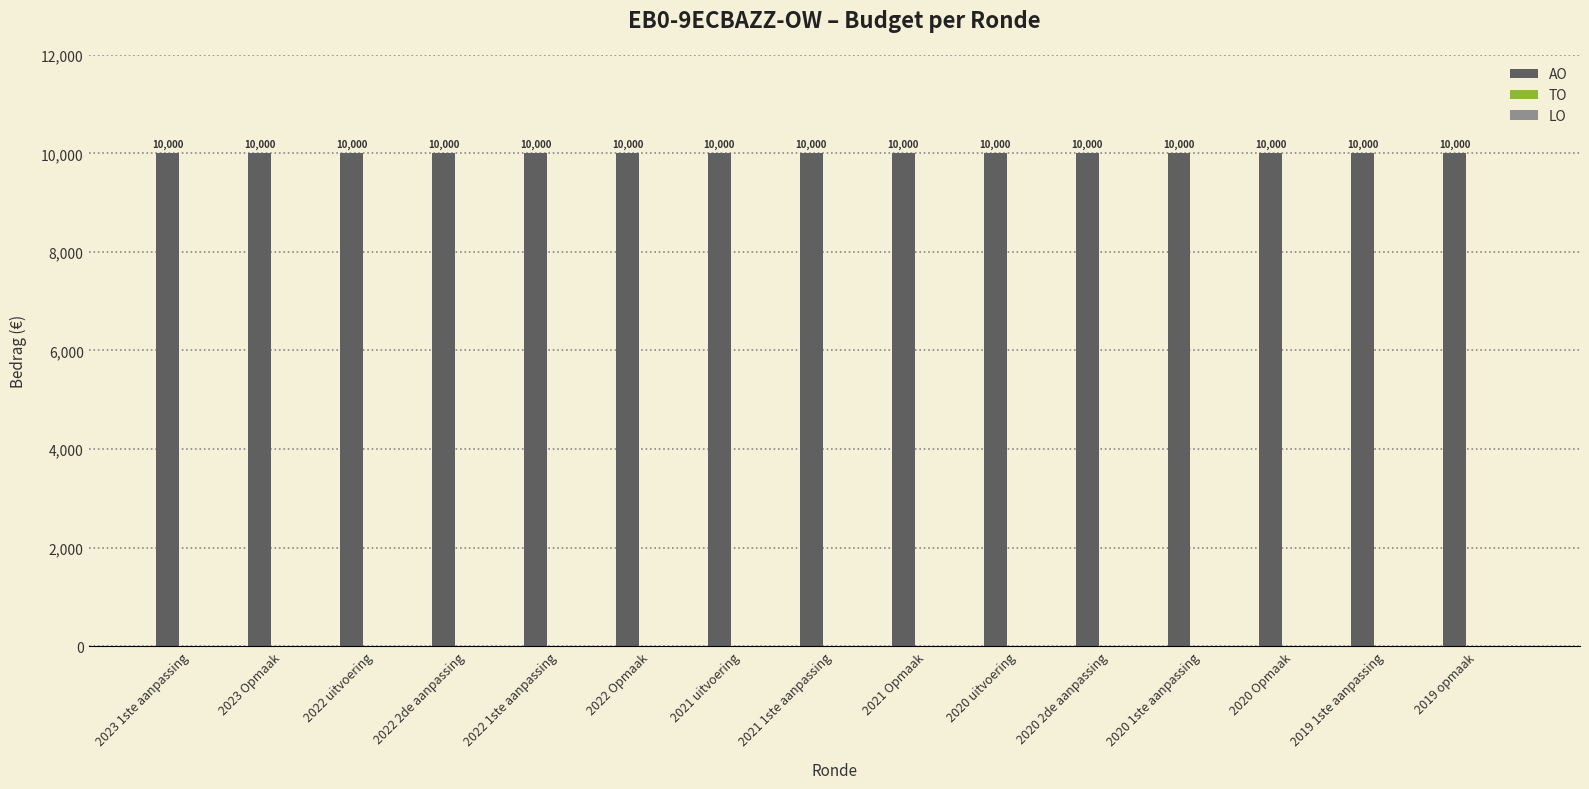

Is the value of TO at 2021 1ste aanpassing greater than the value of LO at 2019 1ste aanpassing?

No